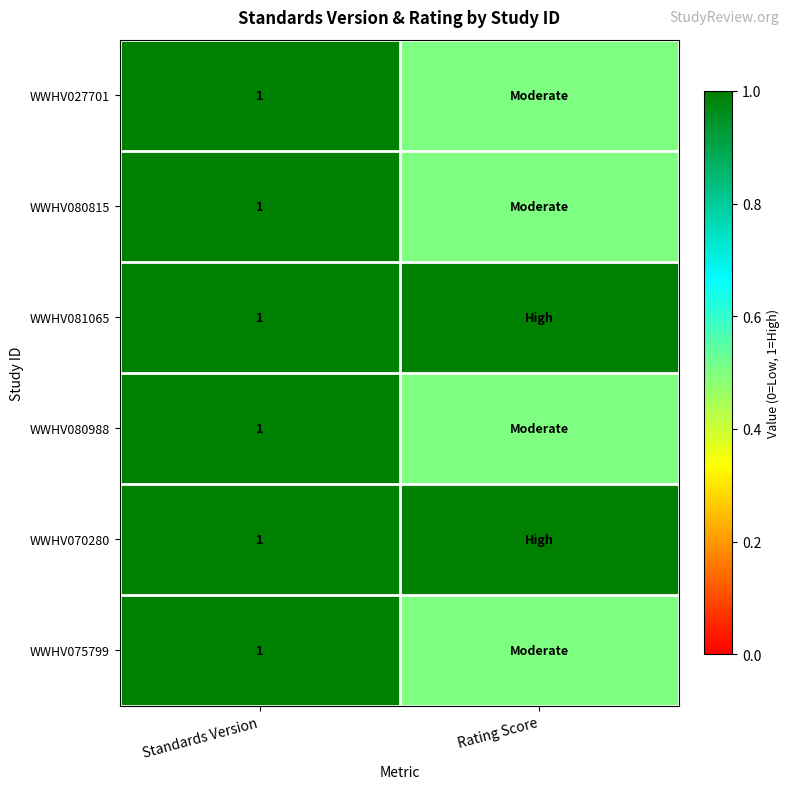

Is it true that WWHV070280 equals 1.3 at Standards Version?

False